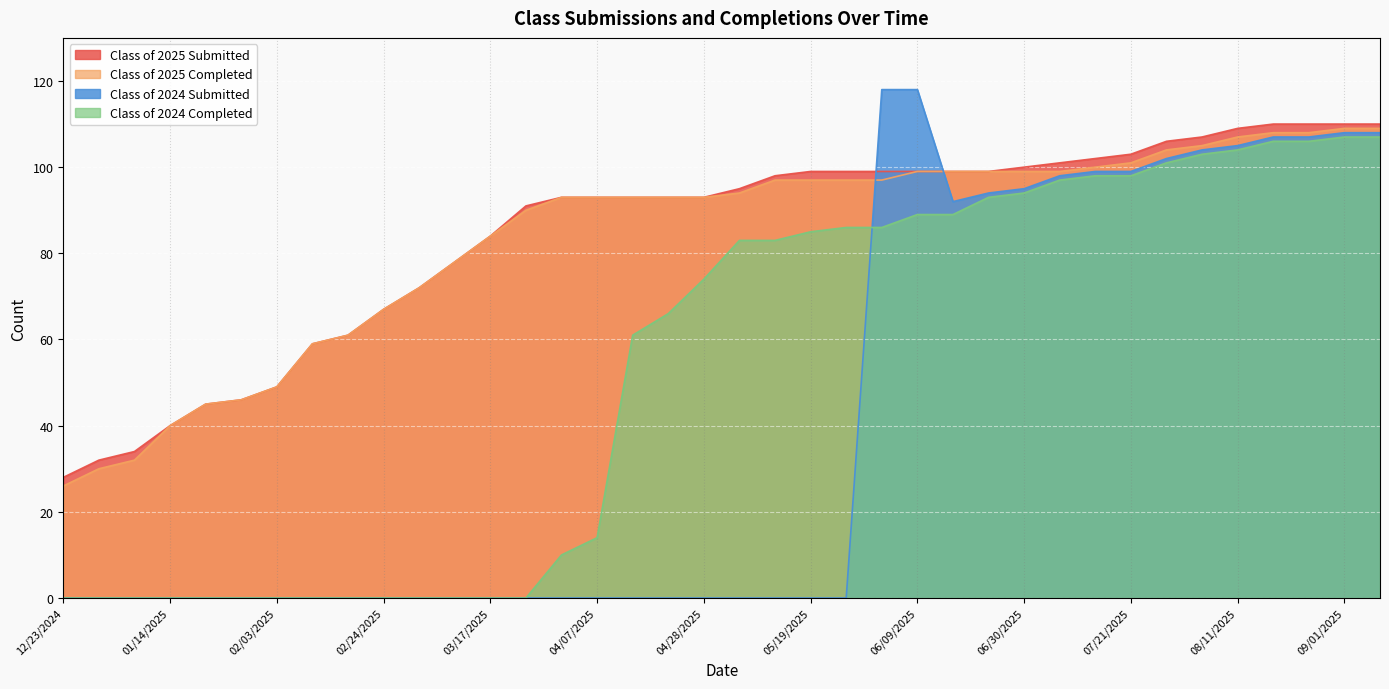

Which label corresponds to the smallest value in the chart?

12/23/2024